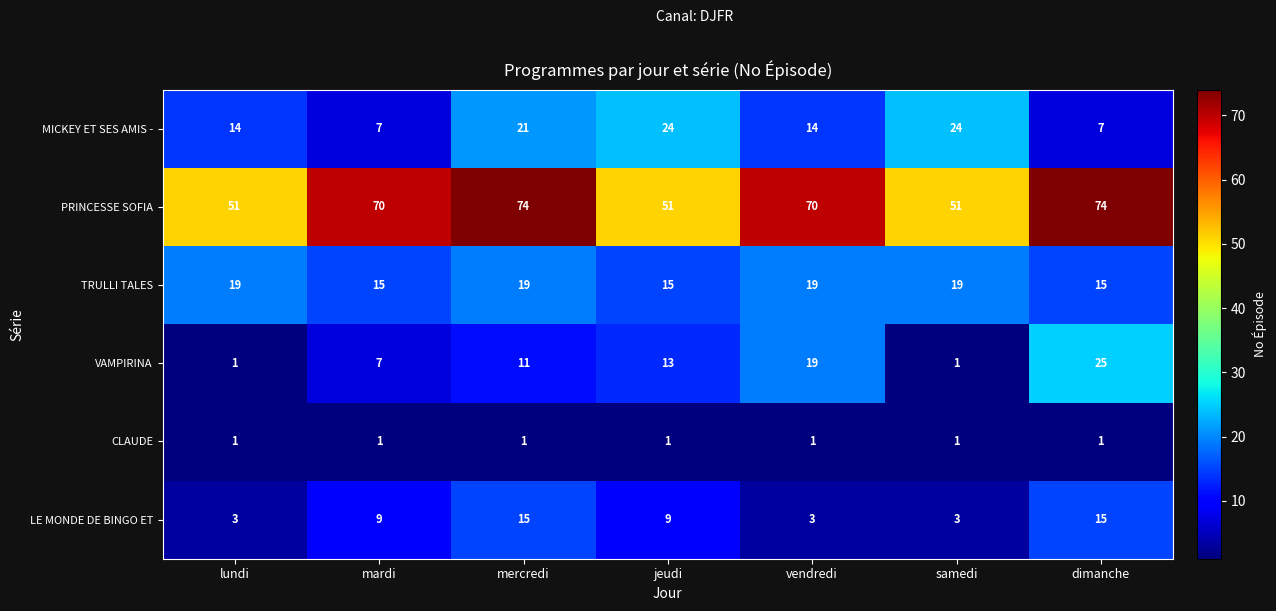

At which category is the sum across all series the highest?

mercredi